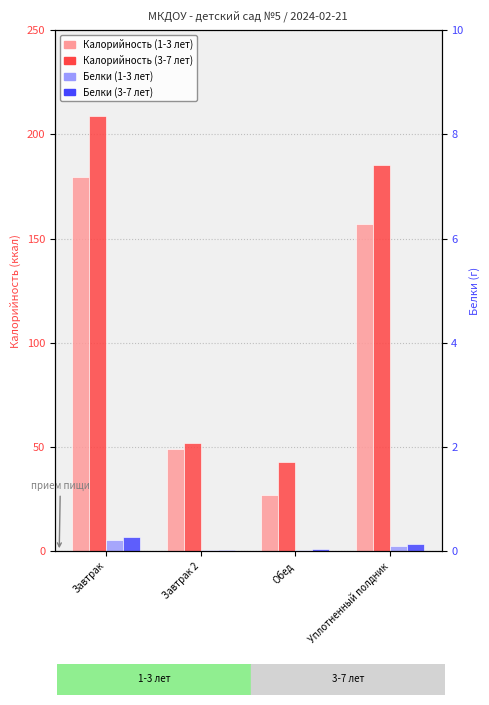

What is the difference between the maximum and second lowest values in the Белки (1-3 лет) series?

5.0